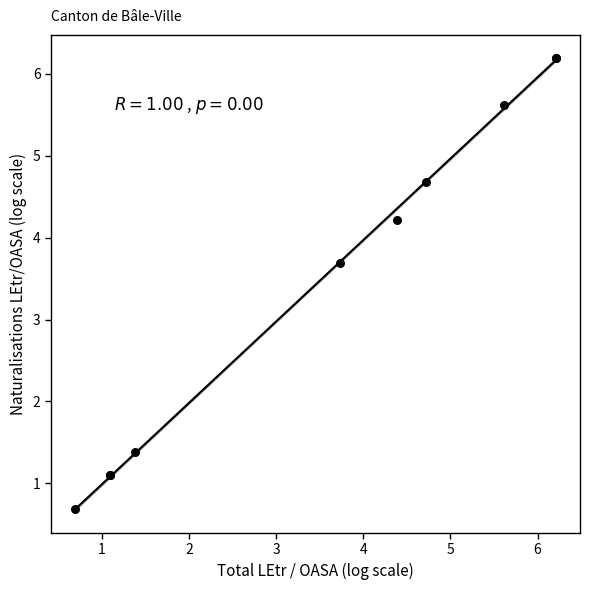

What Y value in the scatter plot is closest to 3?

3.7